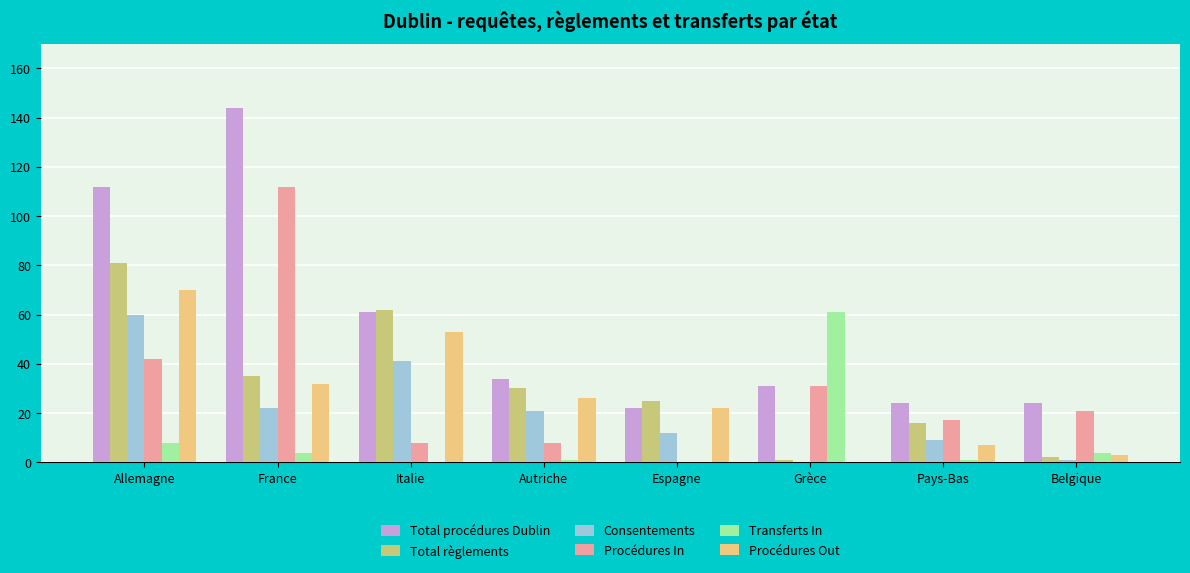

What is the approximate value of Total règlements at Italie?

62